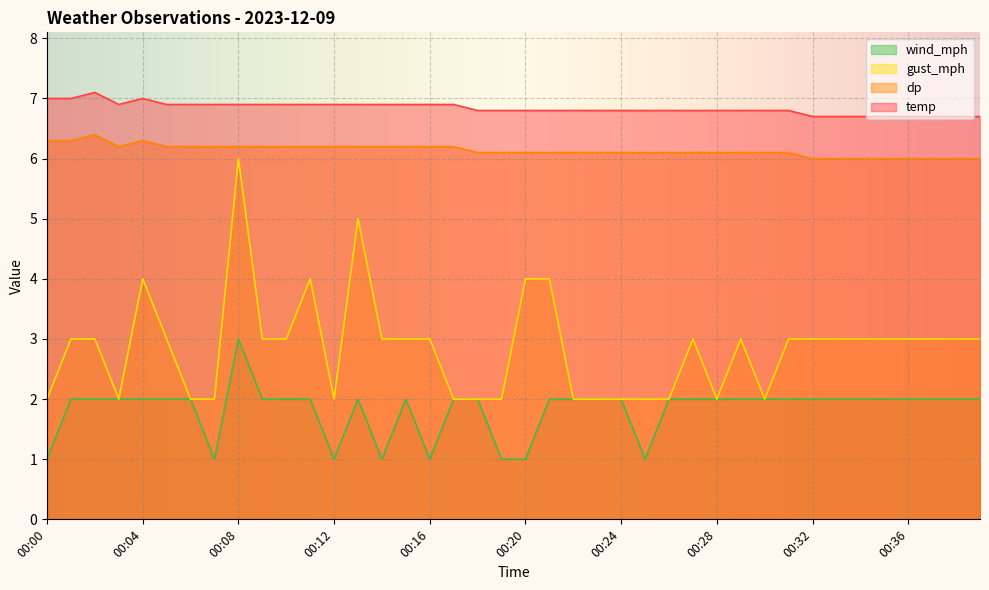

Is the value of dp at 00:17 greater than the value of wind_mph at 00:37?

Yes